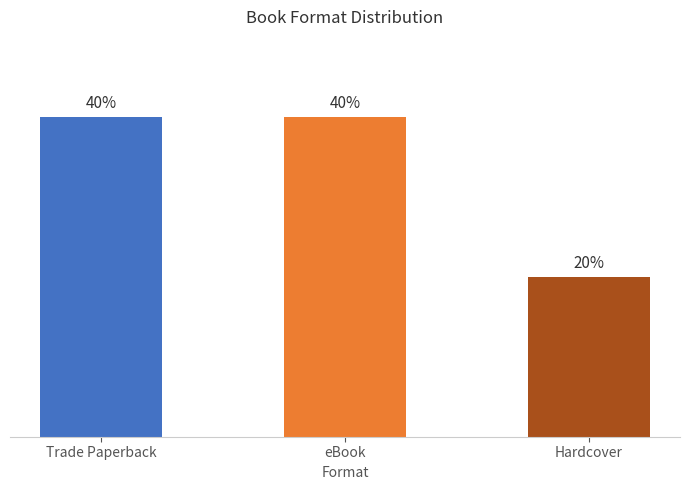

Does the chart contain any negative values?

No